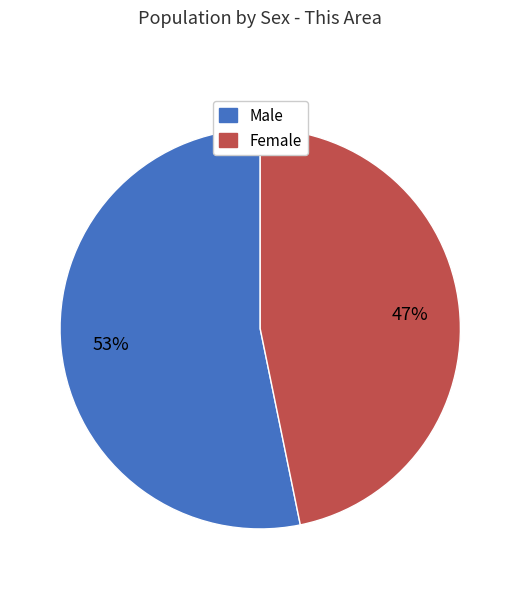

How many slices are in this pie chart?

2